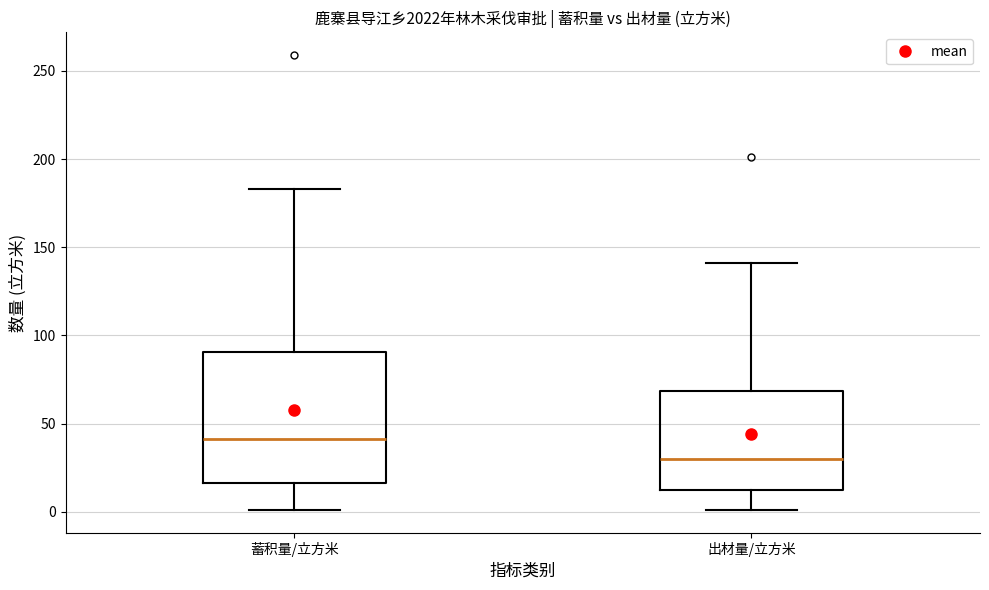

Reading left to right, read every box against the y-axis: the position of its median line, the range the box covers, and the ends of its whiskers. The values are not printed on the chart, so give them approximately, as read against the axis.

蓄积量/立方米: median 40, box 15 to 90, whiskers 0 to 185
出材量/立方米: median 30, box 10 to 70, whiskers 0 to 140